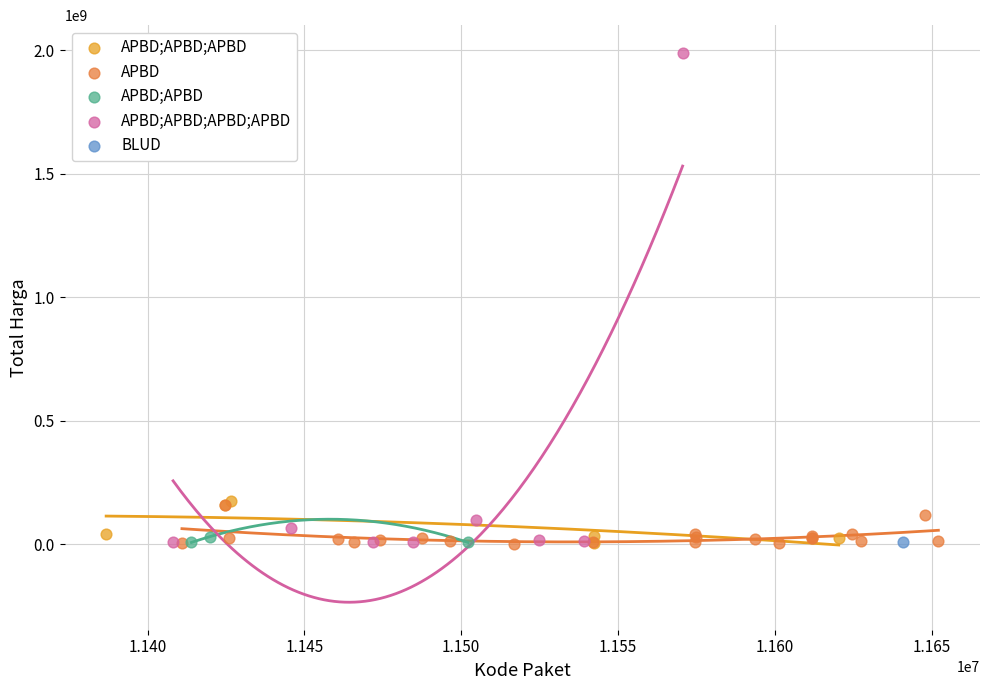

What are all the series names shown in the legend?

APBD;APBD;APBD, APBD, APBD;APBD, APBD;APBD;APBD;APBD, BLUD